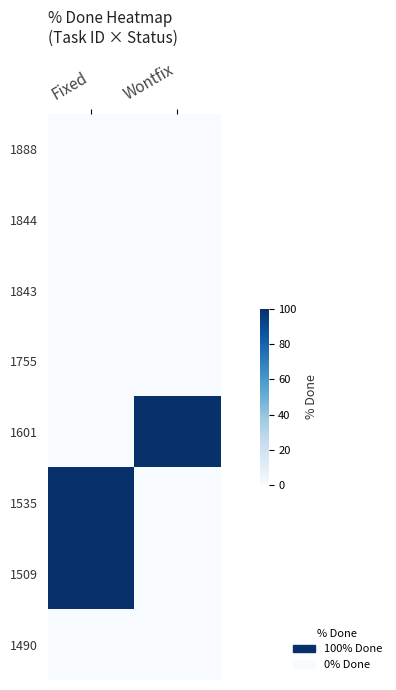

What is the total value across all series at Fixed?

200